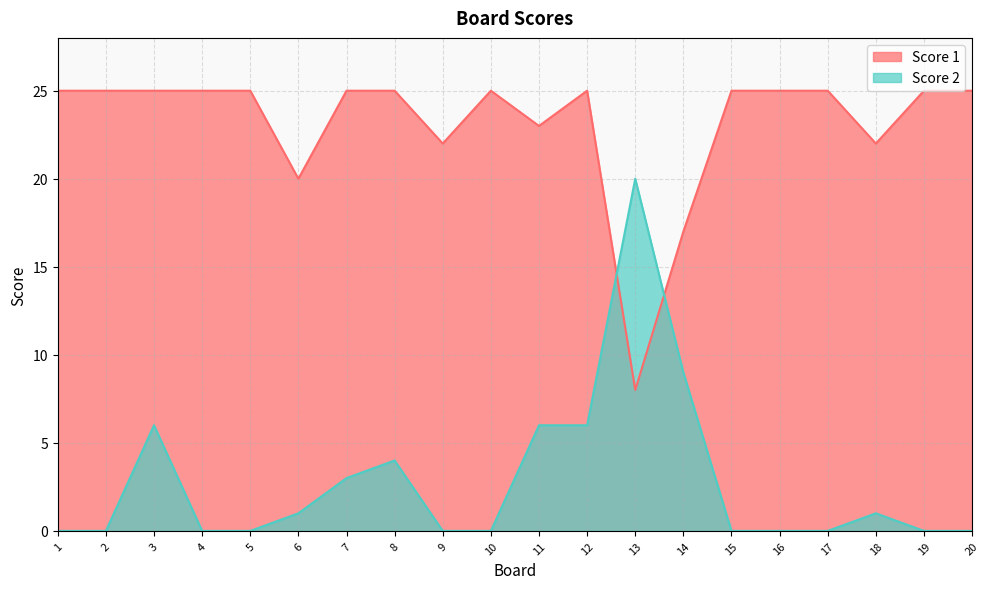

Reading left to right, transcribe all the data shown in this chart.

Score 2: 1=0	2=0	3=6	4=0	5=0	6=1	7=3	8=4	9=0	10=0	11=6	12=6	13=20	14=9	15=0	16=0	17=0	18=1	19=0	20=0
Score 1: 1=25	2=25	3=25	4=25	5=25	6=20	7=25	8=25	9=22	10=25	11=23	12=25	13=8	14=17	15=25	16=25	17=25	18=22	19=25	20=25